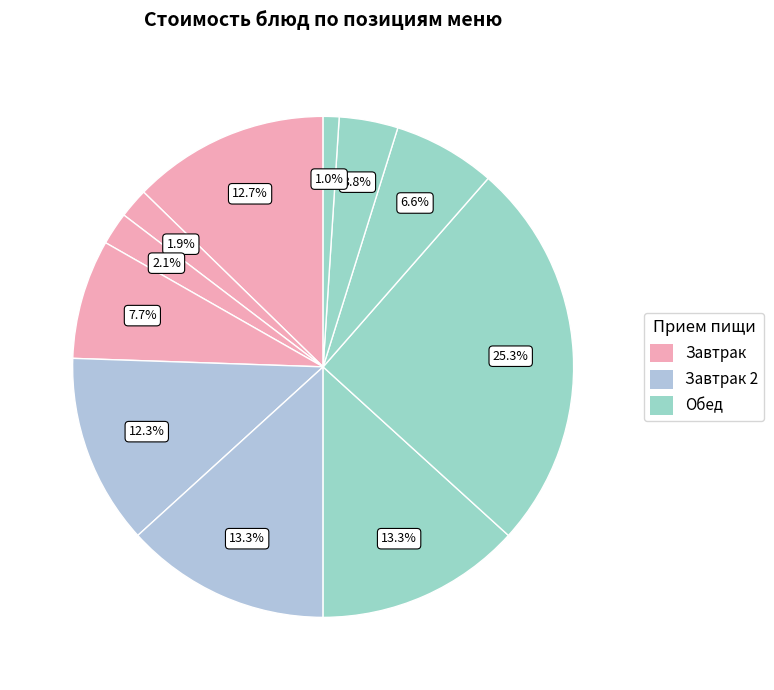

Count the number of slices in the pie.

11